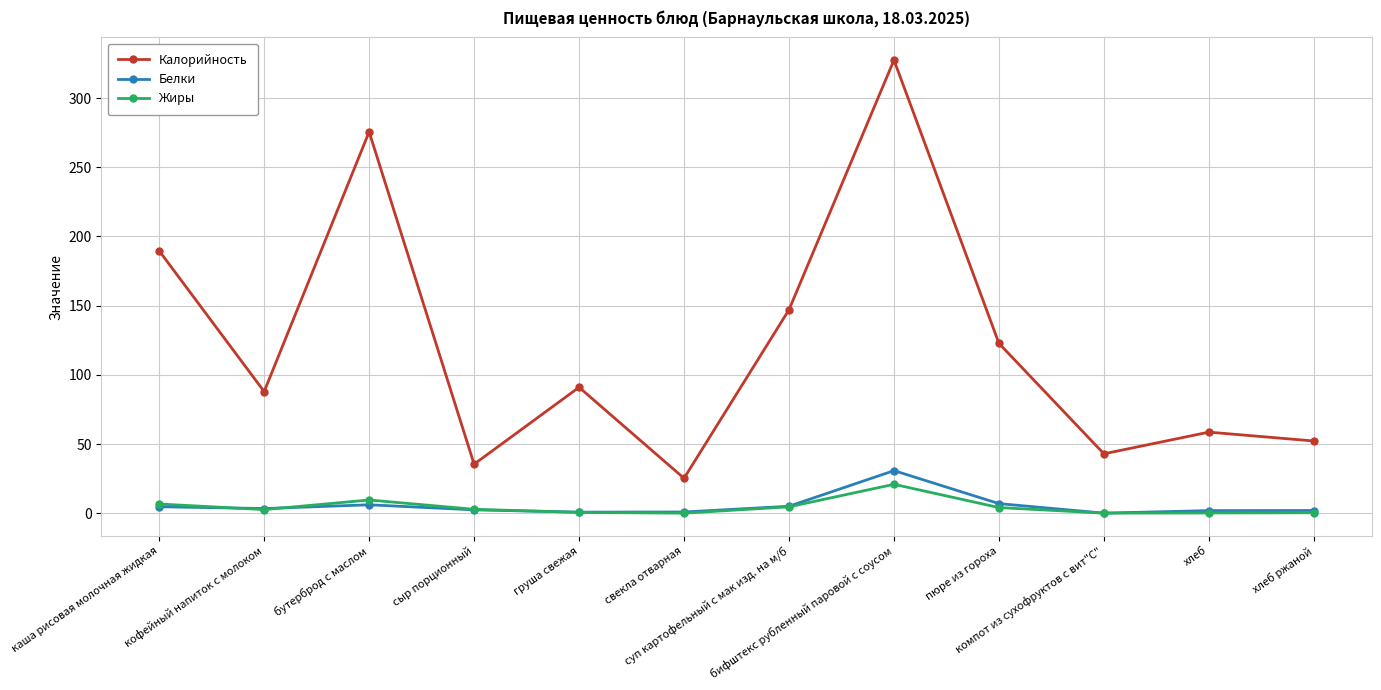

Which series has the largest range (max minus min)?

Калорийность